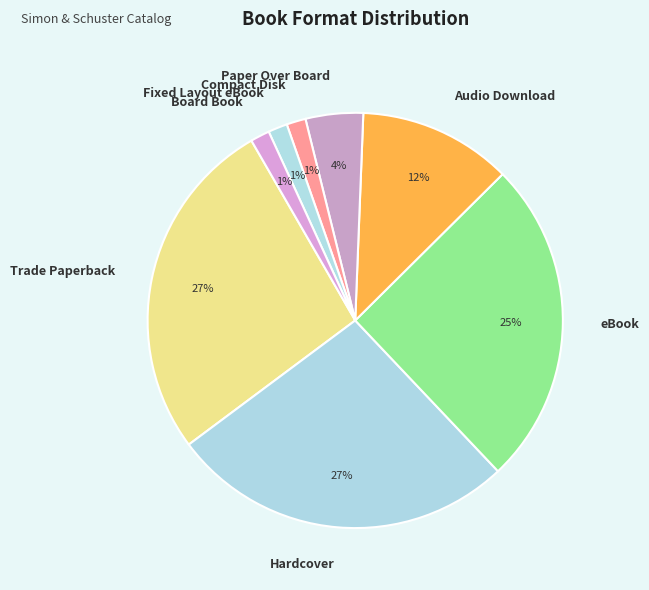

True or false: eBook accounts for 25% of the total.

True